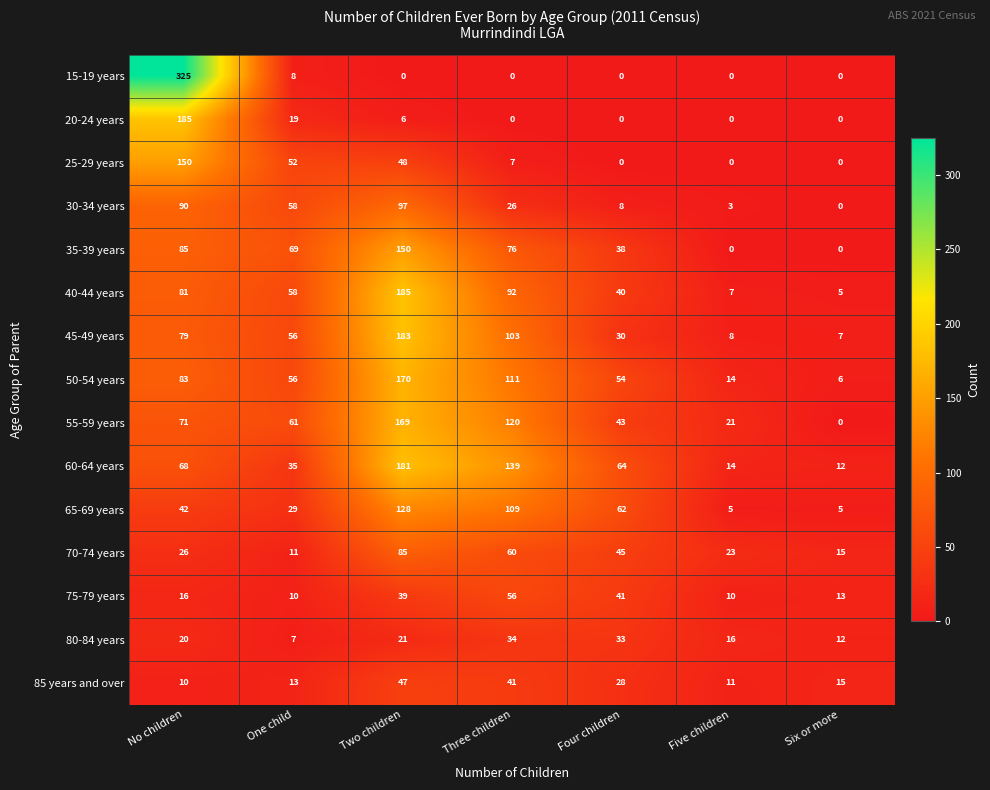

Which series has the largest range (max minus min)?

15-19 years